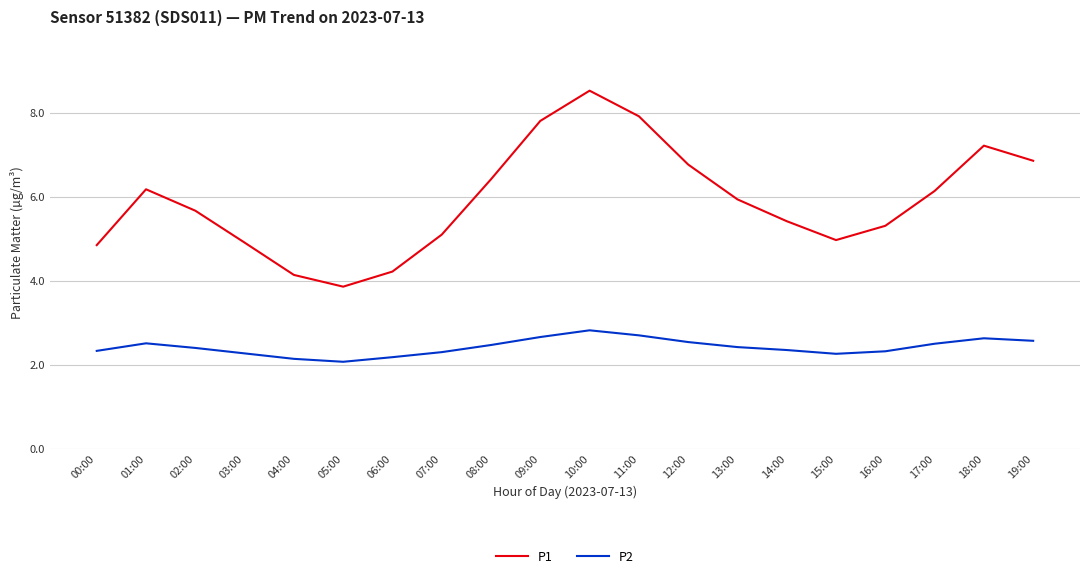

What position from the left is 10:00?

11